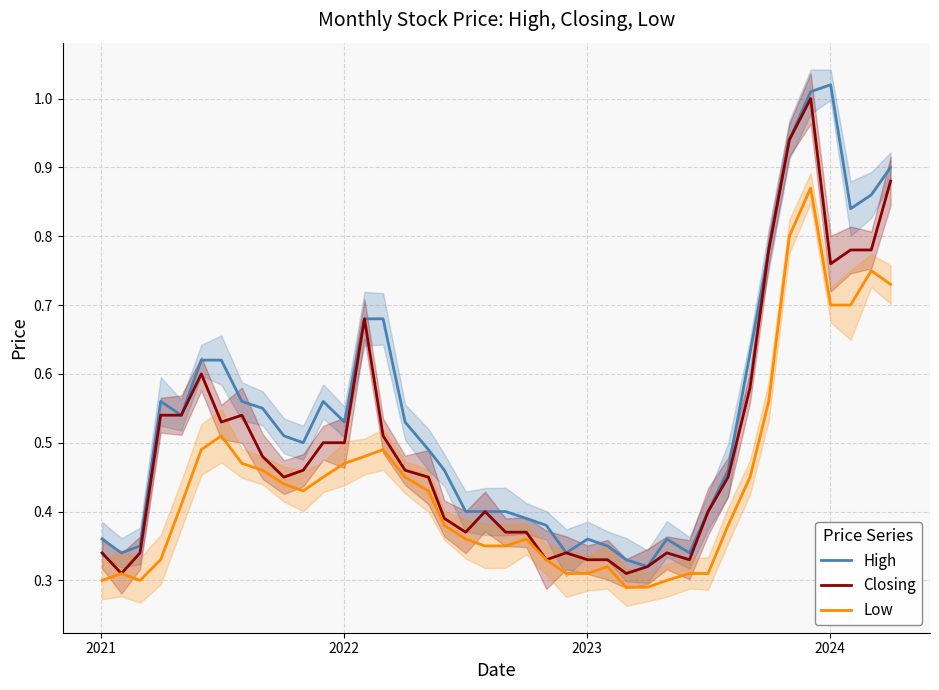

True or false: Closing and Low cross at least once.

False